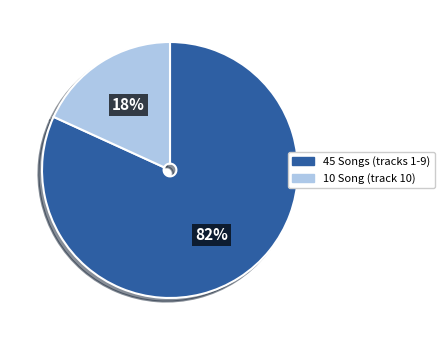

Does any single category account for the majority?

Yes